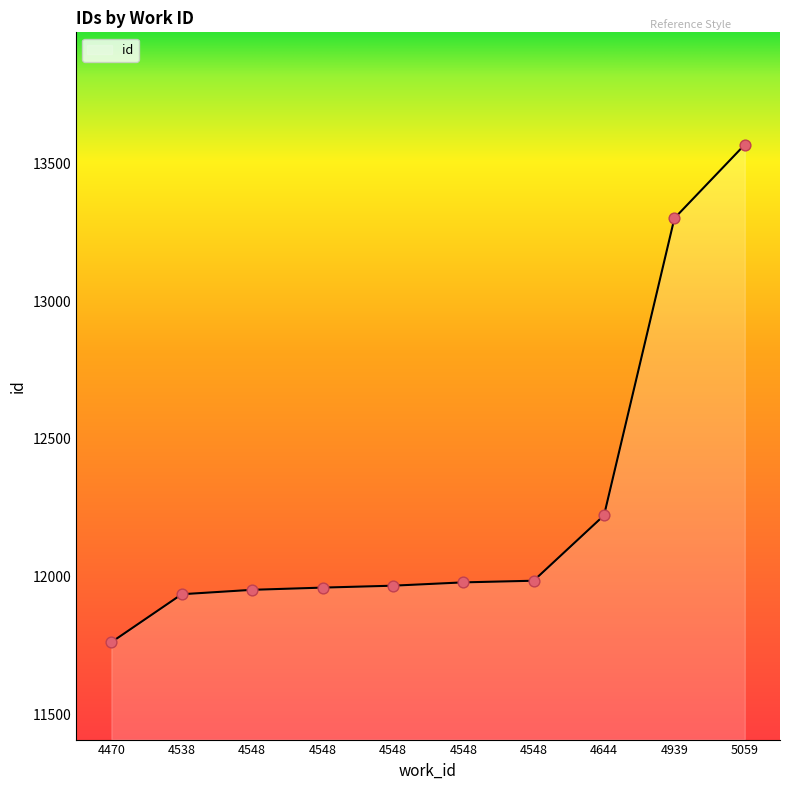

Which has a higher value, 4548 or 4548?

4548